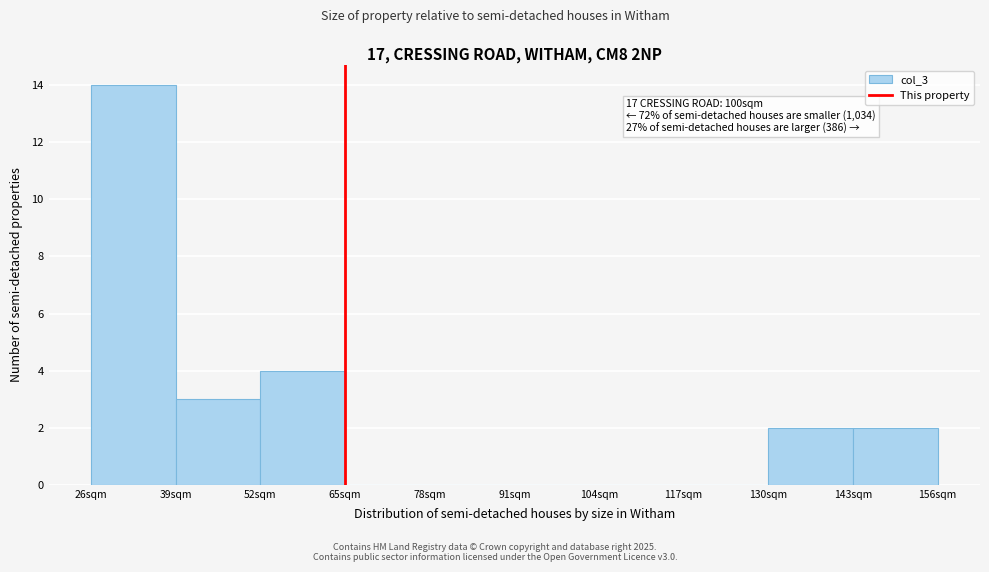

Reading left to right, list all the values displayed in this chart.

26sqm=14	39sqm=3	52sqm=4	65sqm=0	78sqm=0	91sqm=0	104sqm=0	117sqm=0	130sqm=2	143sqm=2